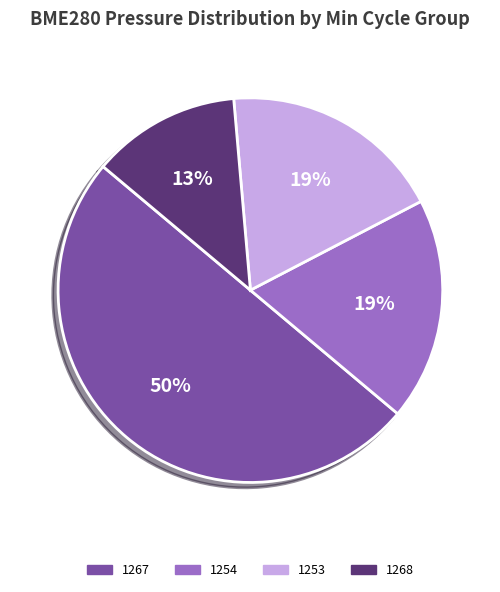

To the nearest percent, what portion does 1268 represent?

13%